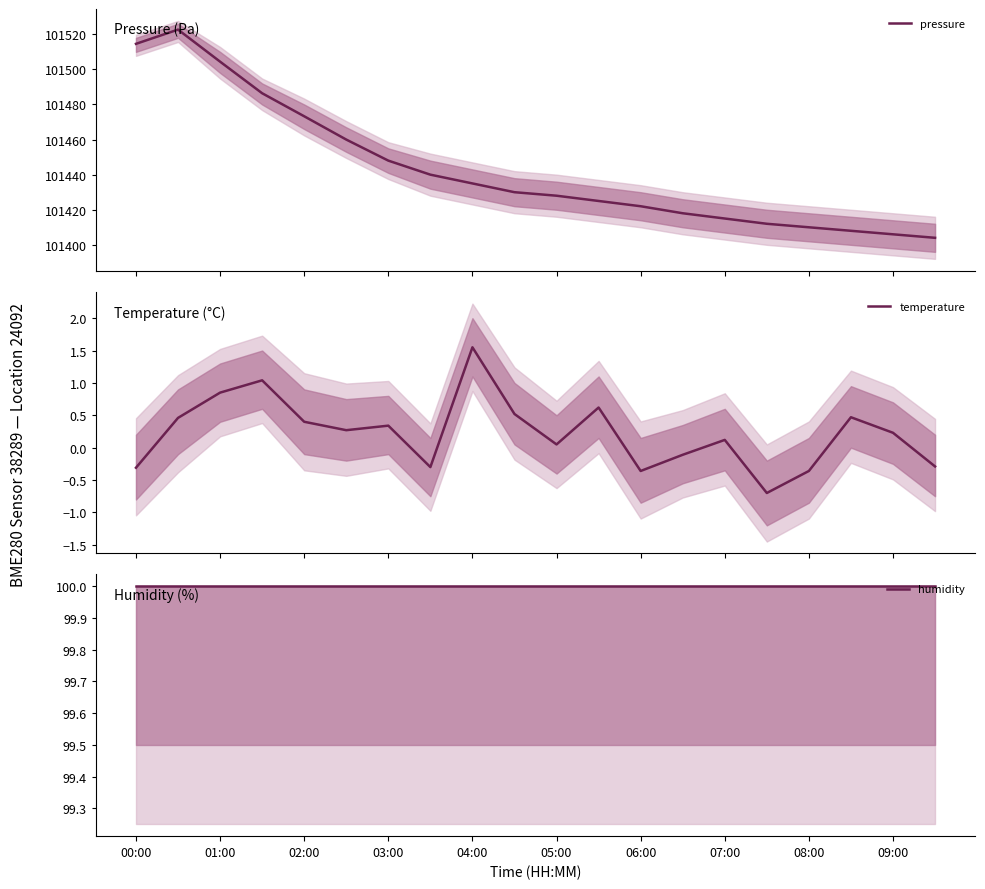

Does the chart have visible grid lines?

No